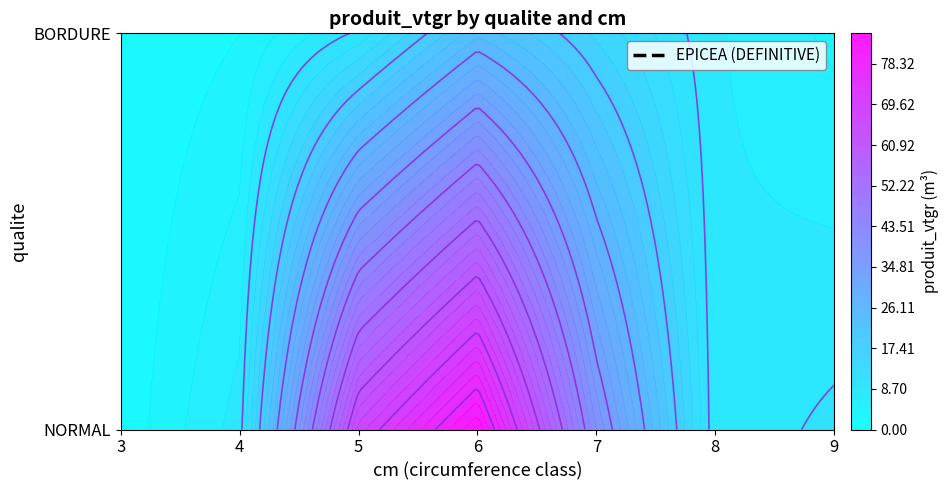

Is the value of NORMAL at 4 greater than the value of BORDURE at 4?

Yes